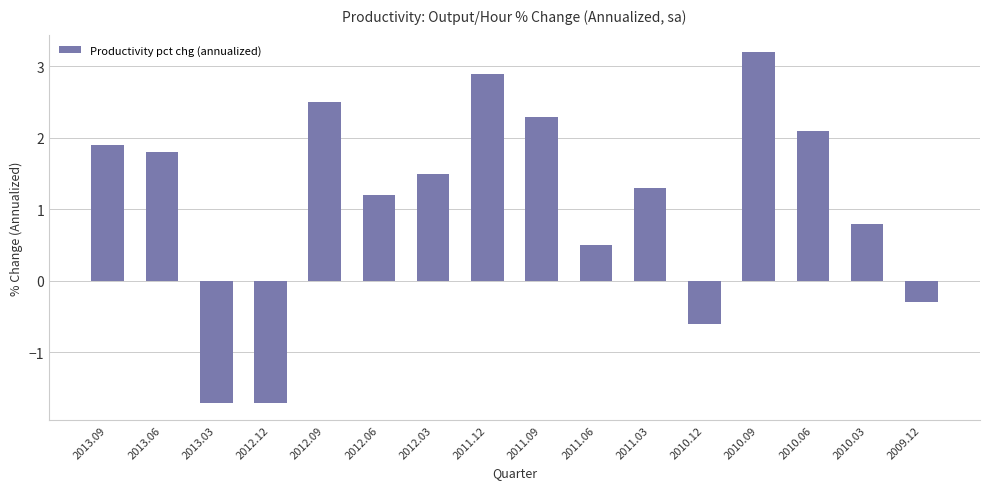

Is it true that the value at 2013.03 is -1.7?

True